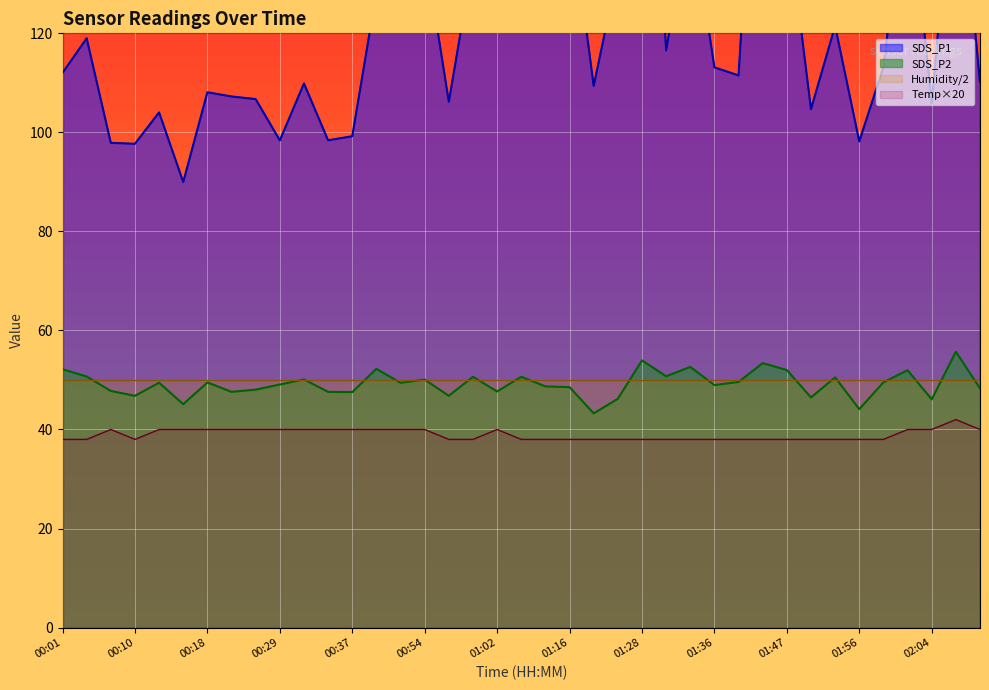

List the labels in order of SDS_P2 value, smallest first.

01:22, 01:56, 00:15, 02:04, 01:25, 01:50, 00:10, 00:57, 00:37, 00:24, 00:34, 01:02, 00:07, 00:26, 02:09, 01:16, 01:13, 01:36, 00:29, 00:51, 00:12, 00:18, 01:58, 01:38, 00:54, 00:32, 01:53, 01:00, 01:08, 00:04, 01:30, 02:01, 01:47, 00:01, 00:40, 01:33, 01:44, 01:28, 02:07